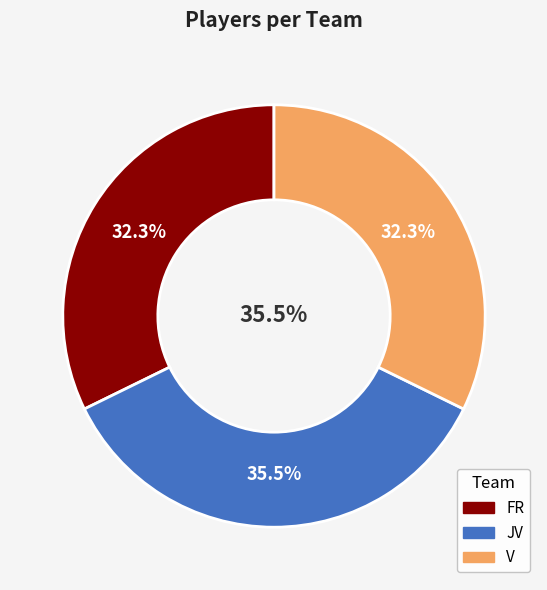

What percentage is NOT represented by JV?

64.5%